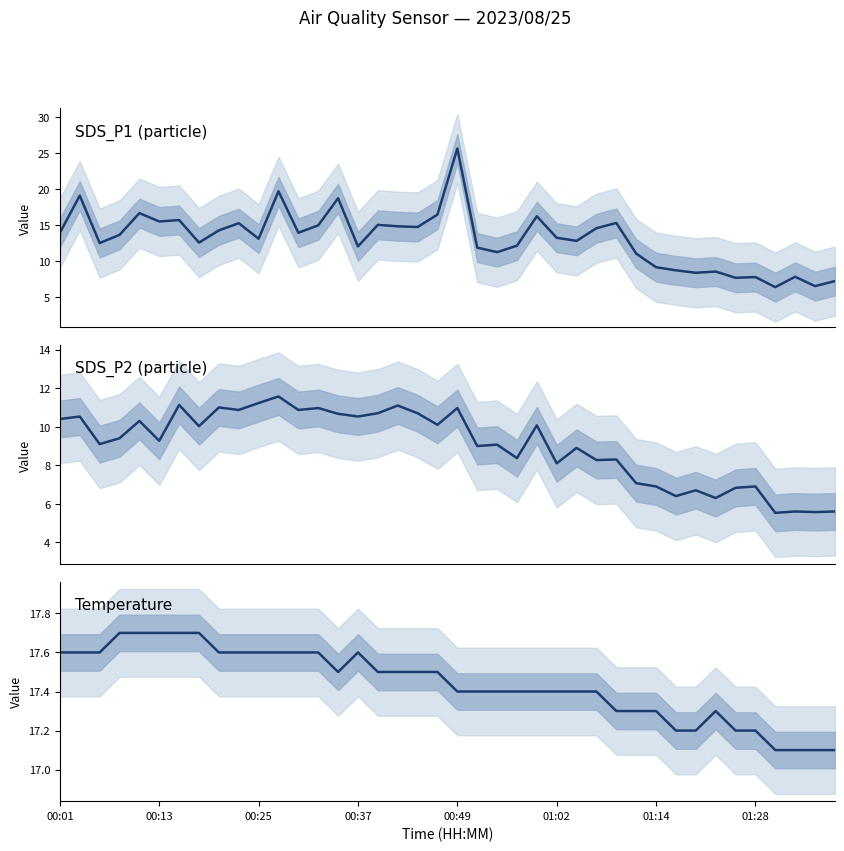

In SDS_P1 (particle), how many points are higher than both neighbors (excluding endpoints)?

13